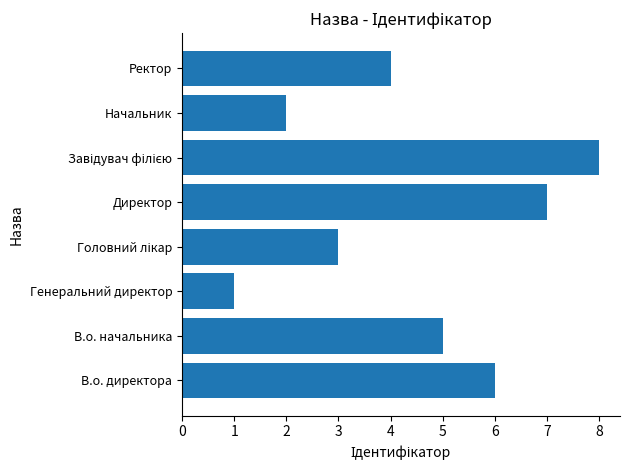

What is the ratio of the value at В.о. директора to the value at Начальник?

3.0